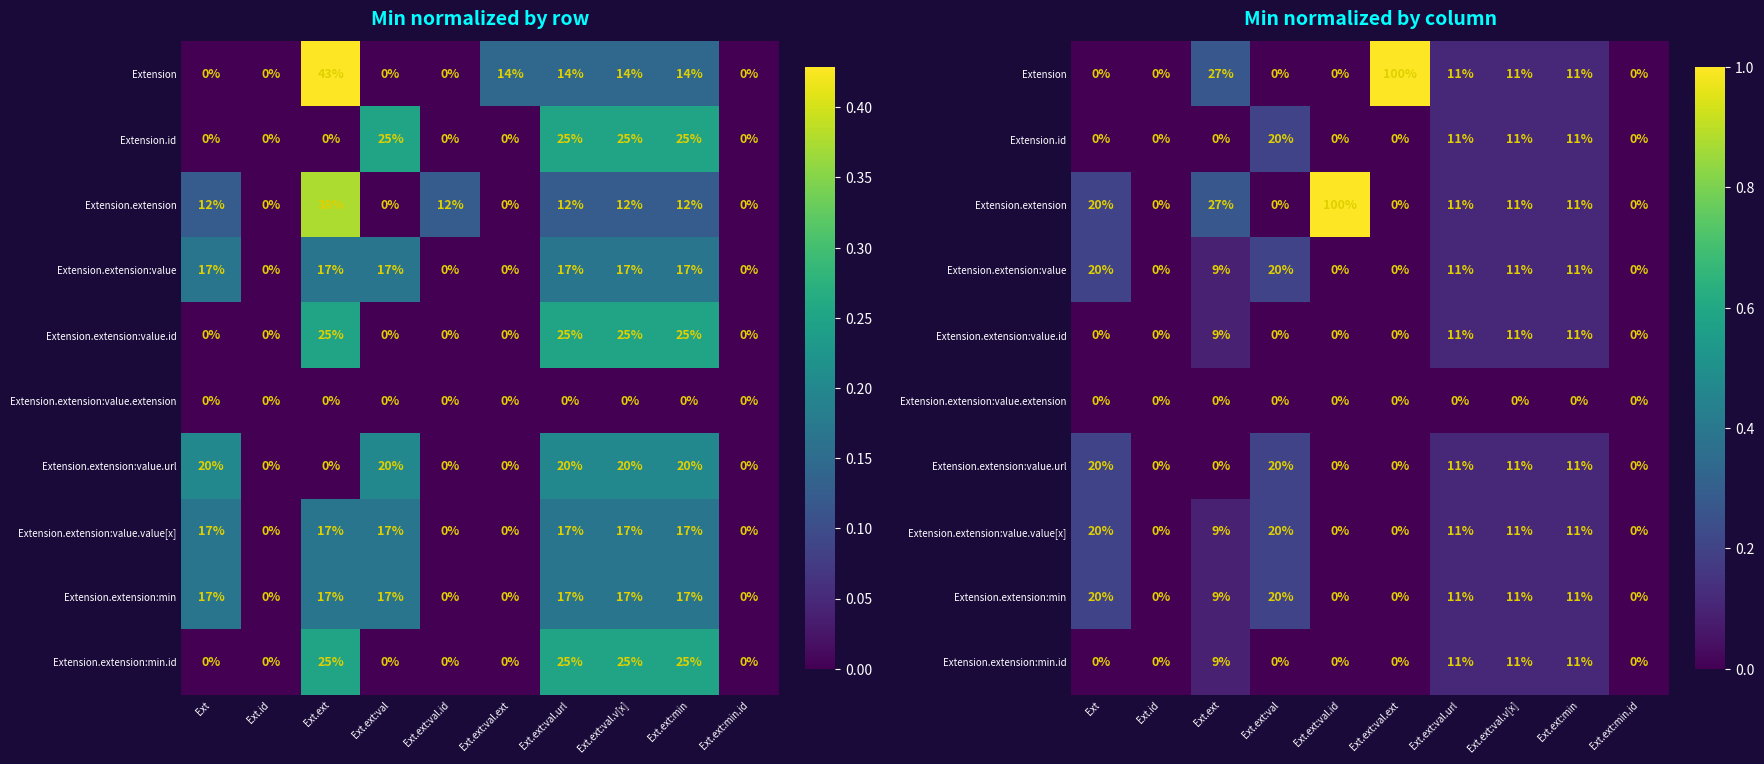

At which label does Extension.extension:value.url reach its peak?

Ext